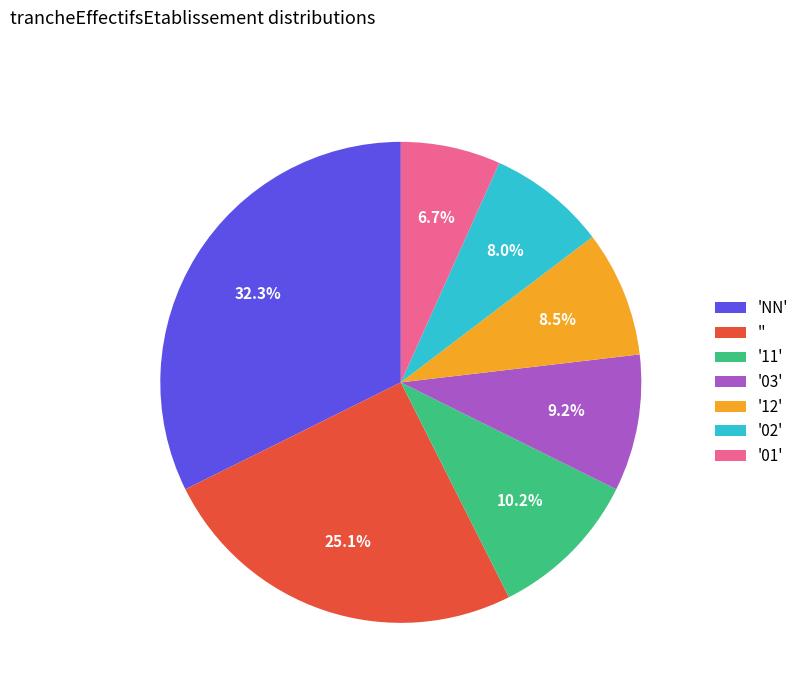

Is there any slice that represents more than half of the pie?

No